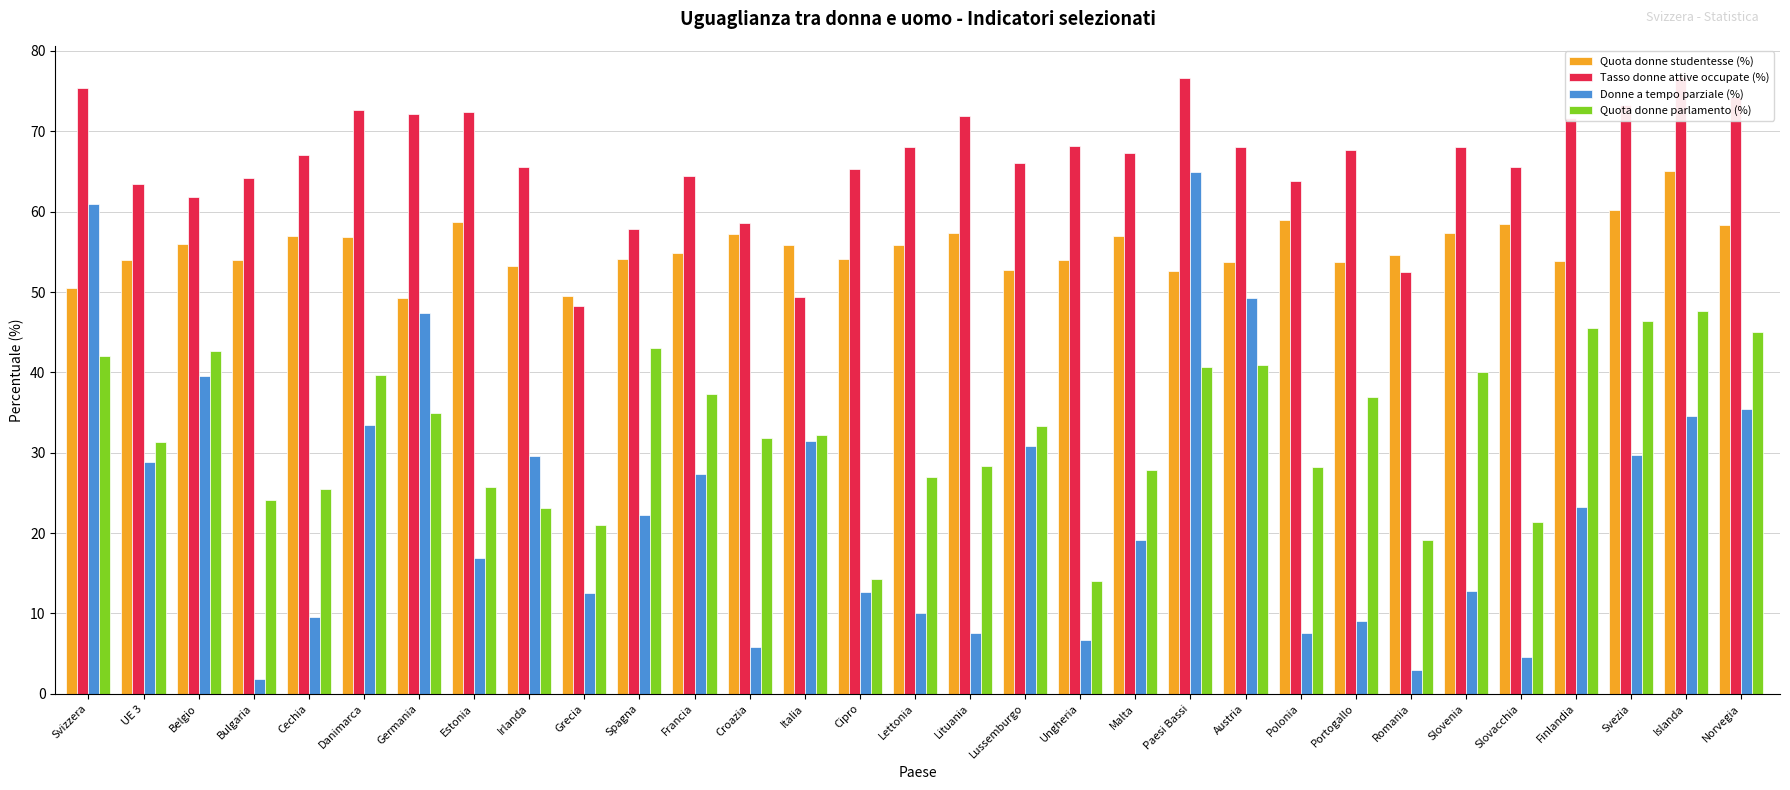

What is the label of the 1st bar from the left?

Svizzera